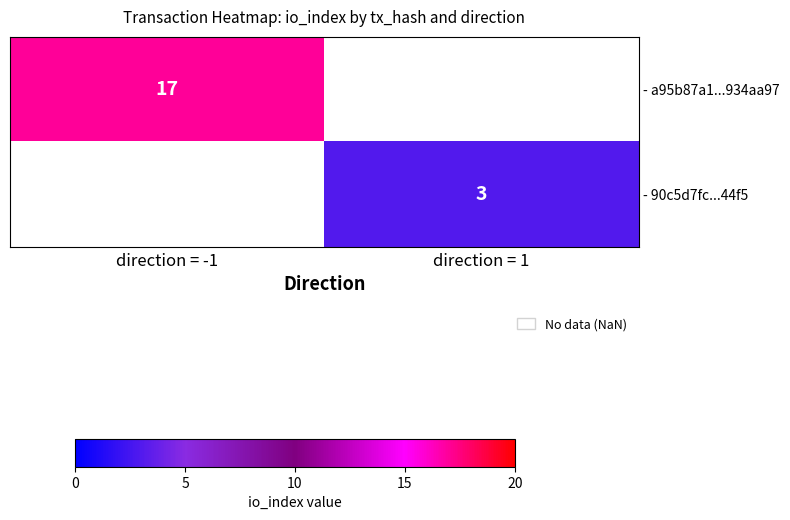

What is the greatest value displayed?

17.0